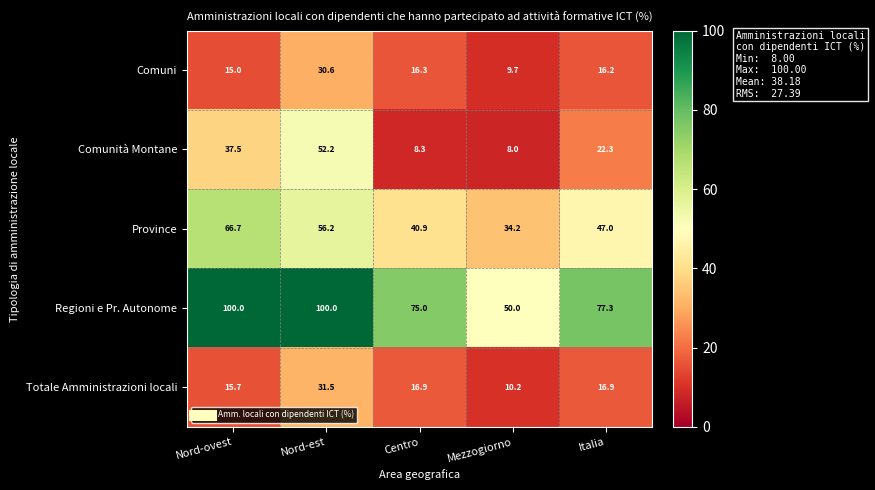

Where is Province nearest to the value 50?

Italia